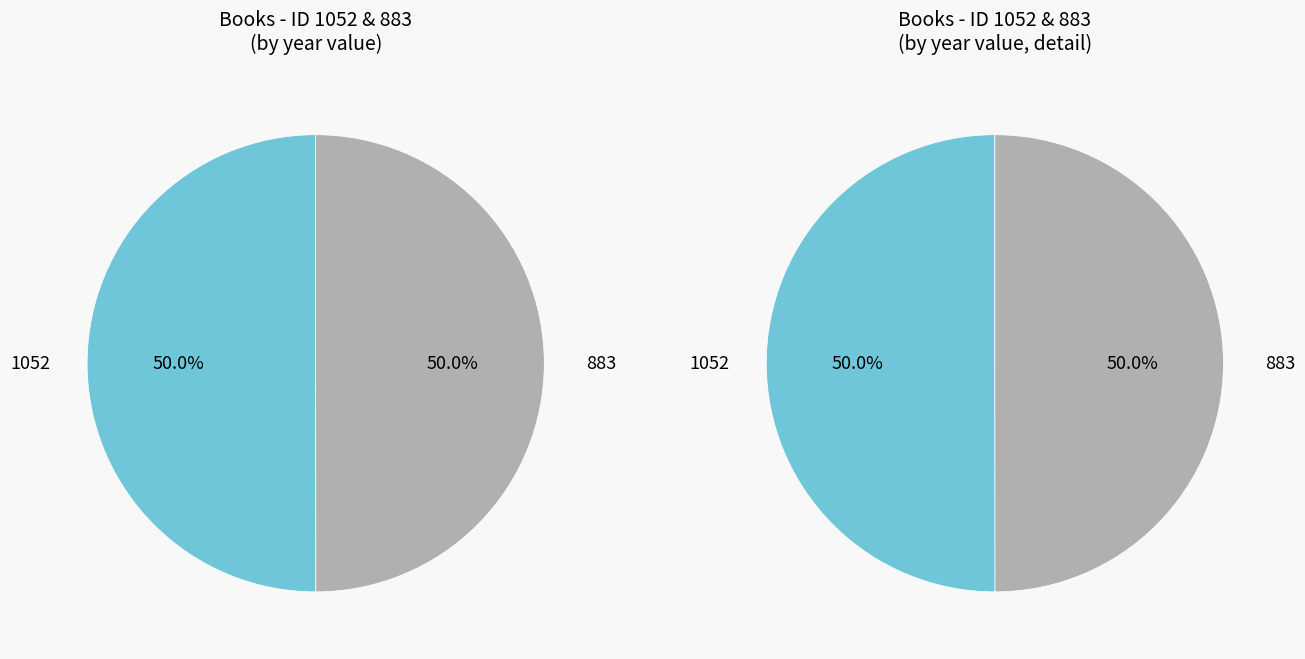

Do 1052 and 883 together represent more than half of the pie?

Yes